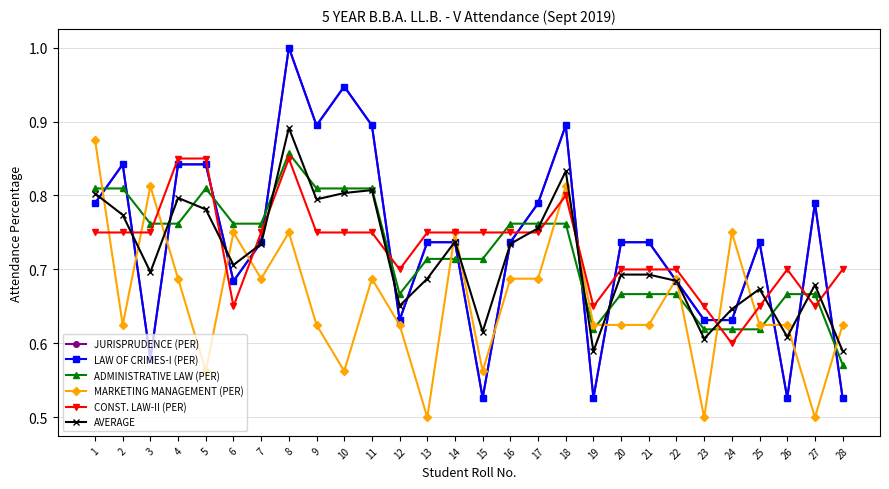

At which category does the chart reach its minimum across all series?

13